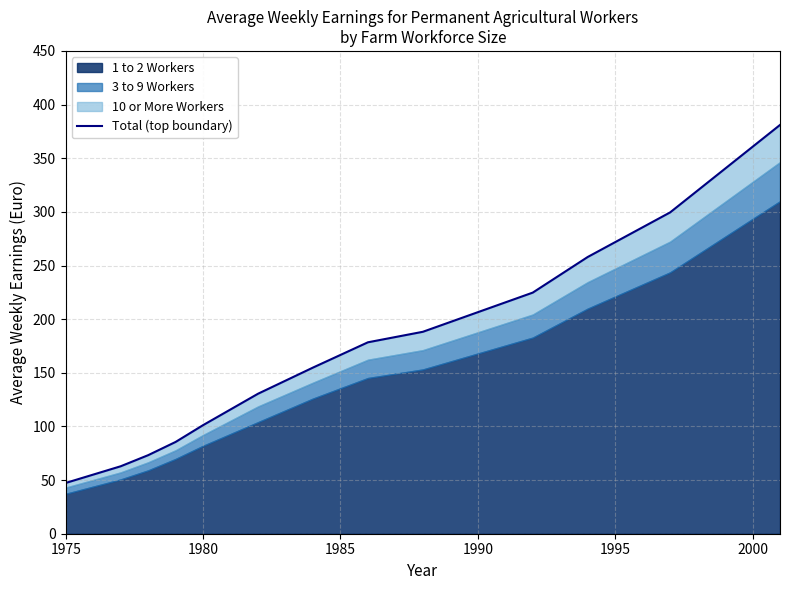

What is the difference between the maximum and minimum values?

333.7